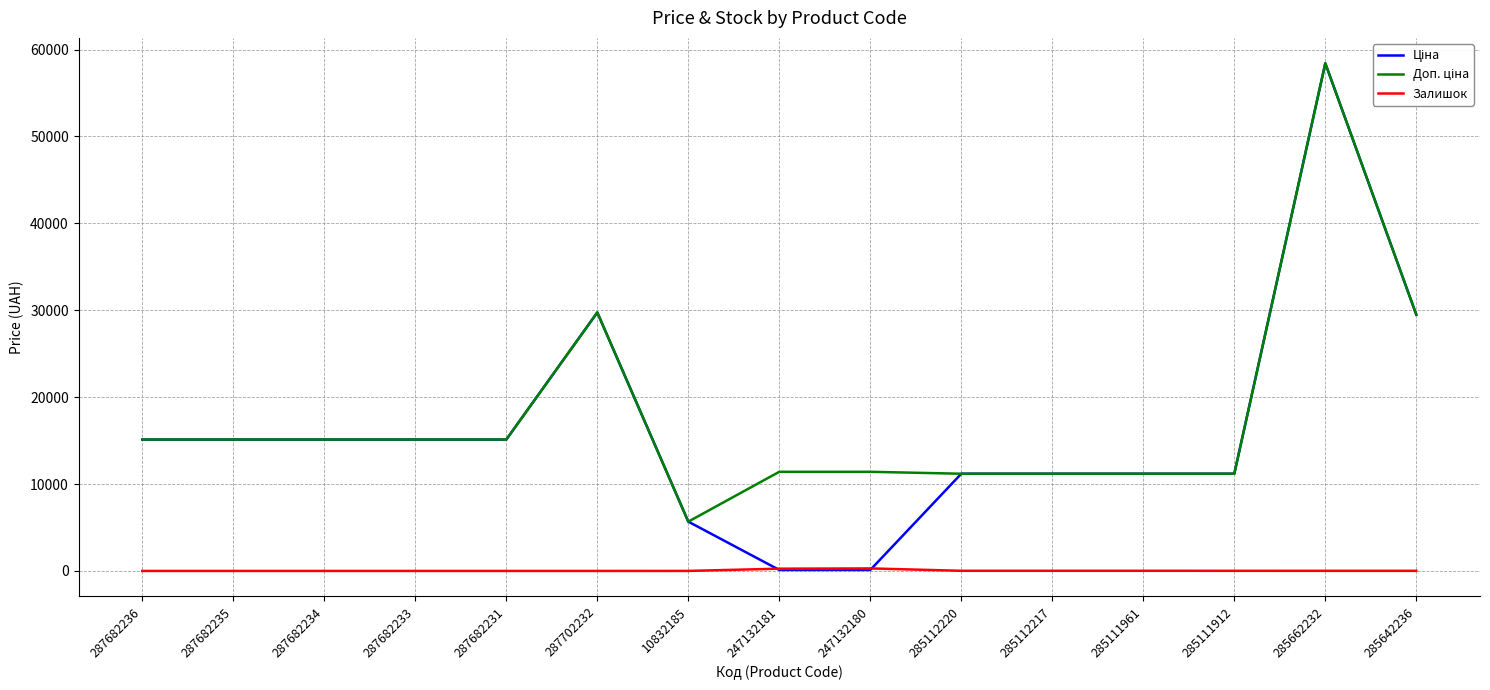

What is the total value across all series at 287682234?

30240.0